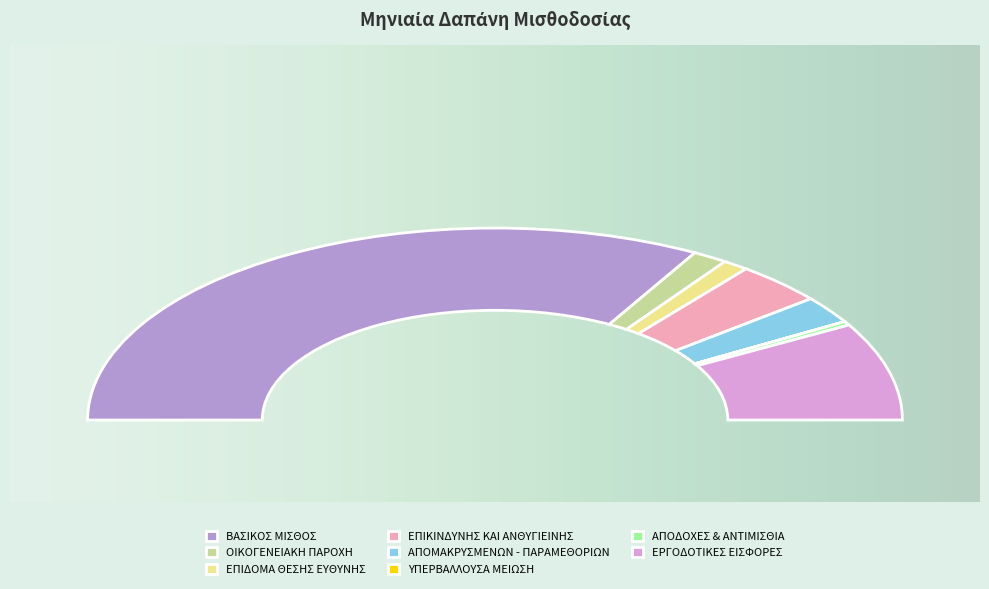

Between ΥΠΕΡΒΑΛΛΟΥΣΑ ΜΕΙΩΣΗ and ΑΠΟΔΟΧΕΣ & ΑΝΤΙΜΙΣΘΙΑ, which is larger?

ΑΠΟΔΟΧΕΣ & ΑΝΤΙΜΙΣΘΙΑ